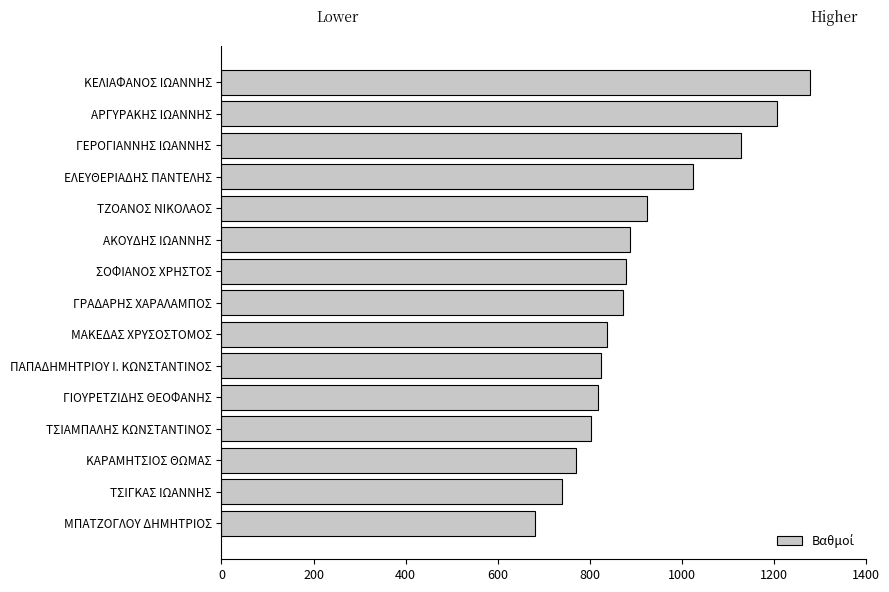

The chart shows a value of 1872.9 at ΓΕΡΟΓΙΑΝΝΗΣ ΙΩΑΝΝΗΣ. True or false?

False